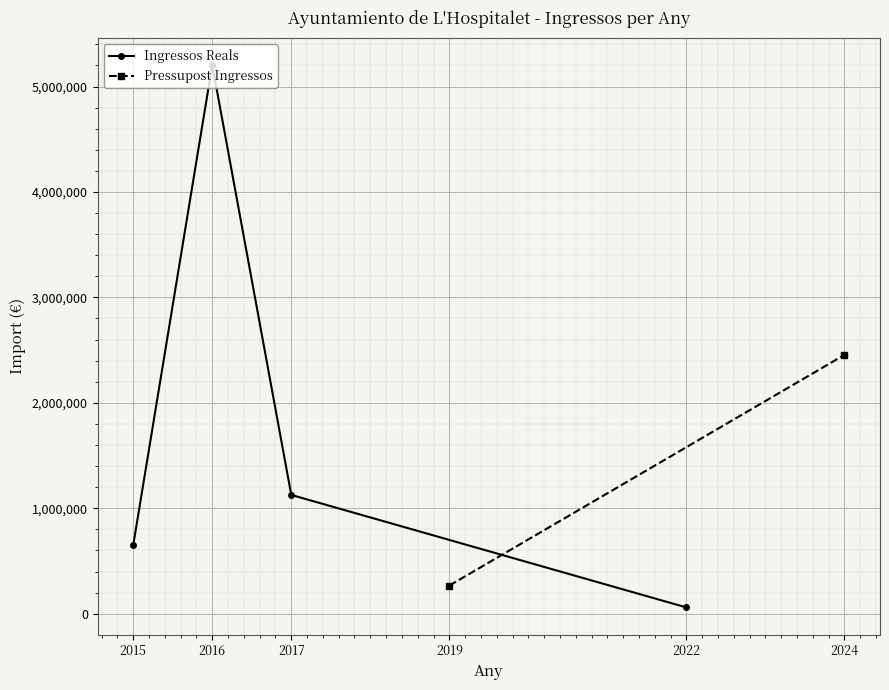

Where does the data first go above 1126476?

2016